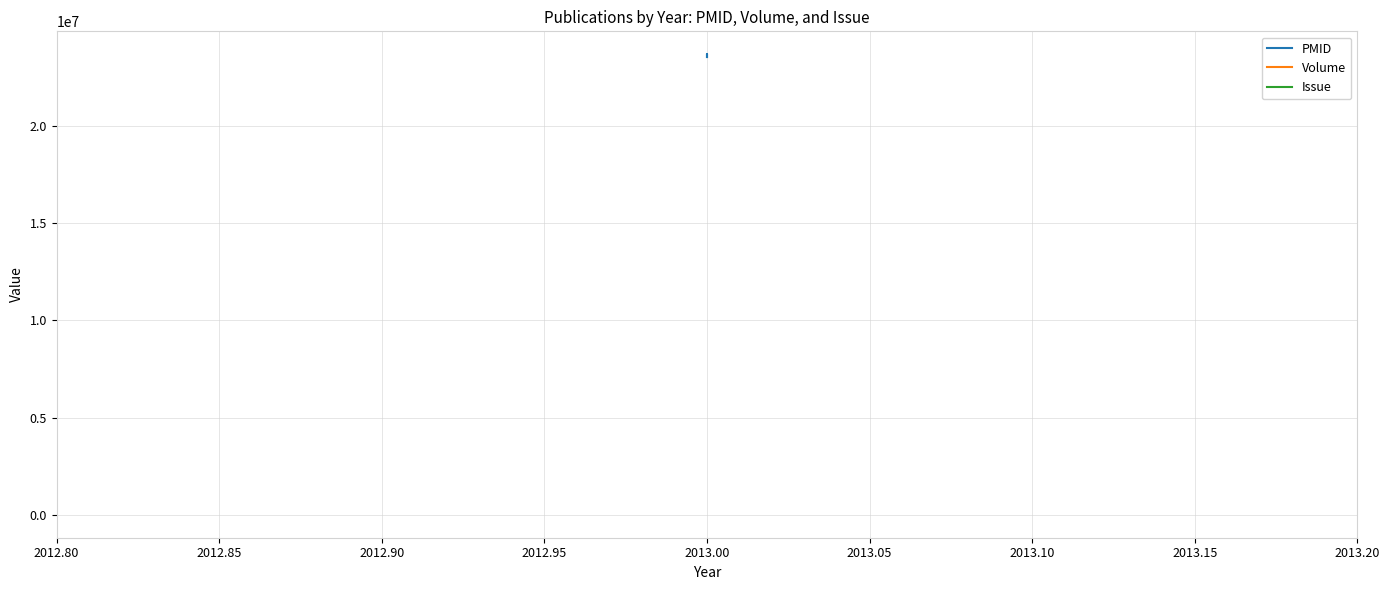

Which series has the widest spread of values?

PMID